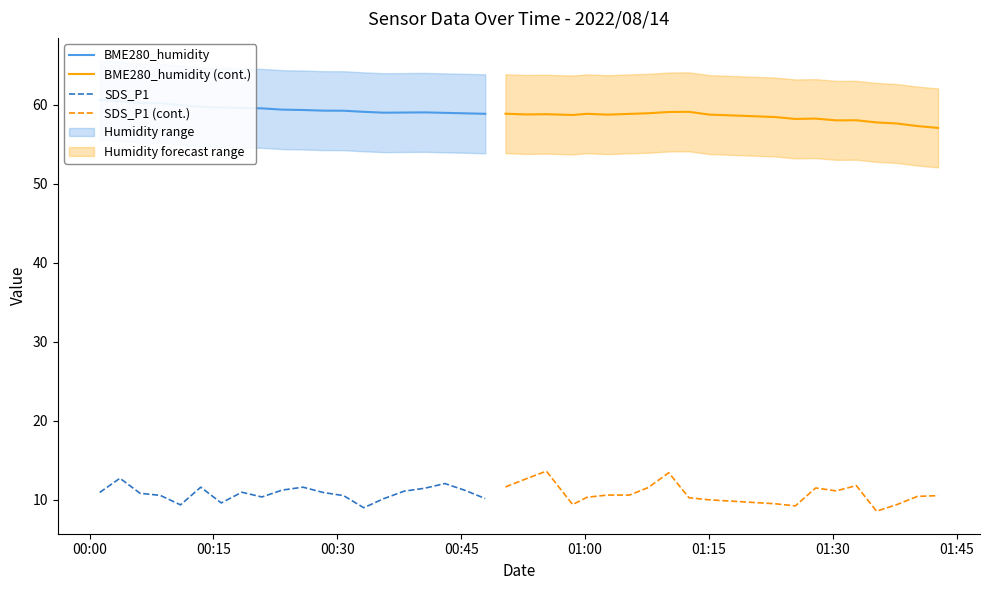

In BME280_humidity, how many points are higher than both neighbors (excluding endpoints)?

1